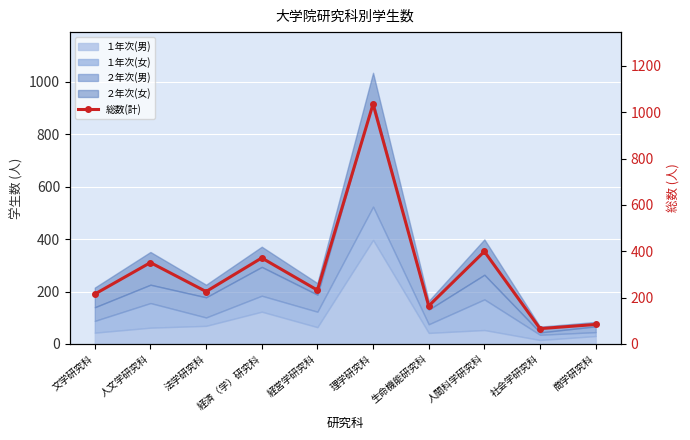

Reading left to right, extract all data points from this chart.

文学研究科=215	人文学研究科=351	法学研究科=226	経済（学）研究科=371	経営学研究科=232	理学研究科=1035	生命機能研究科=164	人間科学研究科=399	社会学研究科=66	商学研究科=84